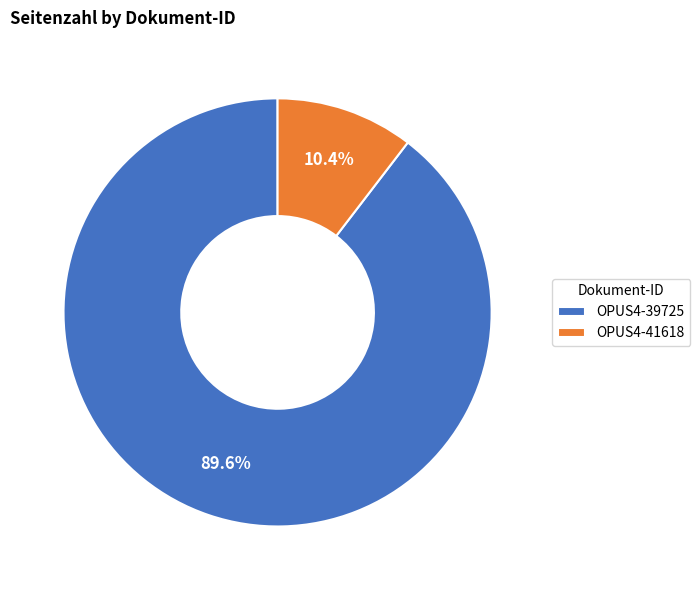

How much of the chart is everything except OPUS4-39725?

10.4%